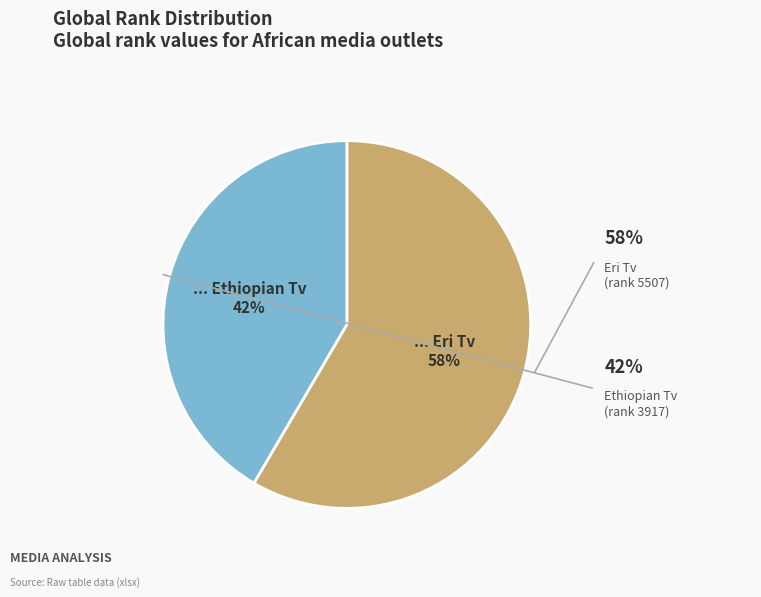

Count the number of slices in the pie.

2